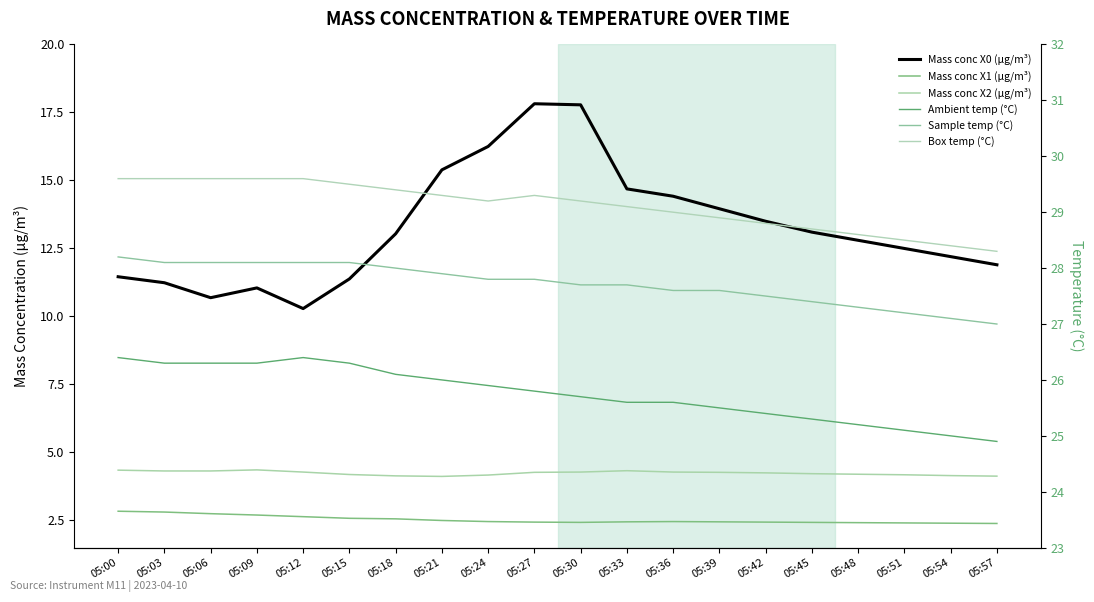

Which has a higher value, 05:00 or 05:15?

05:00